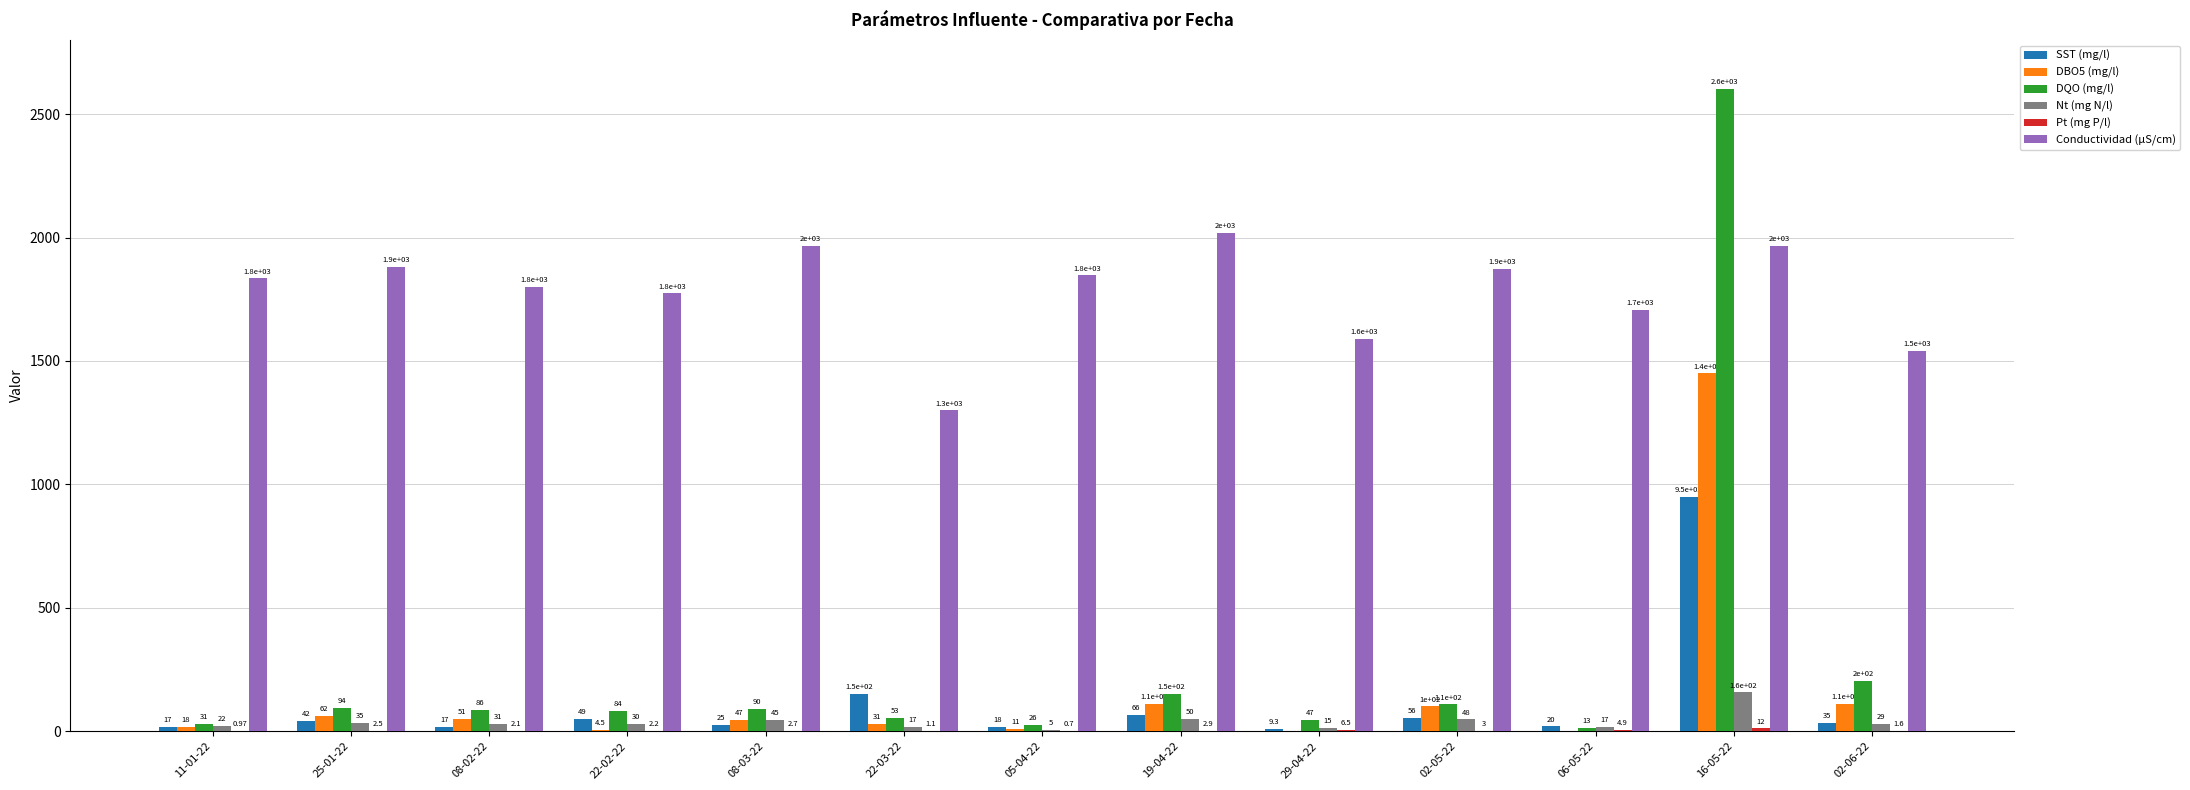

Between 08-02-22 and 02-06-22, which series saw the biggest shift?

Conductividad (µS/cm)